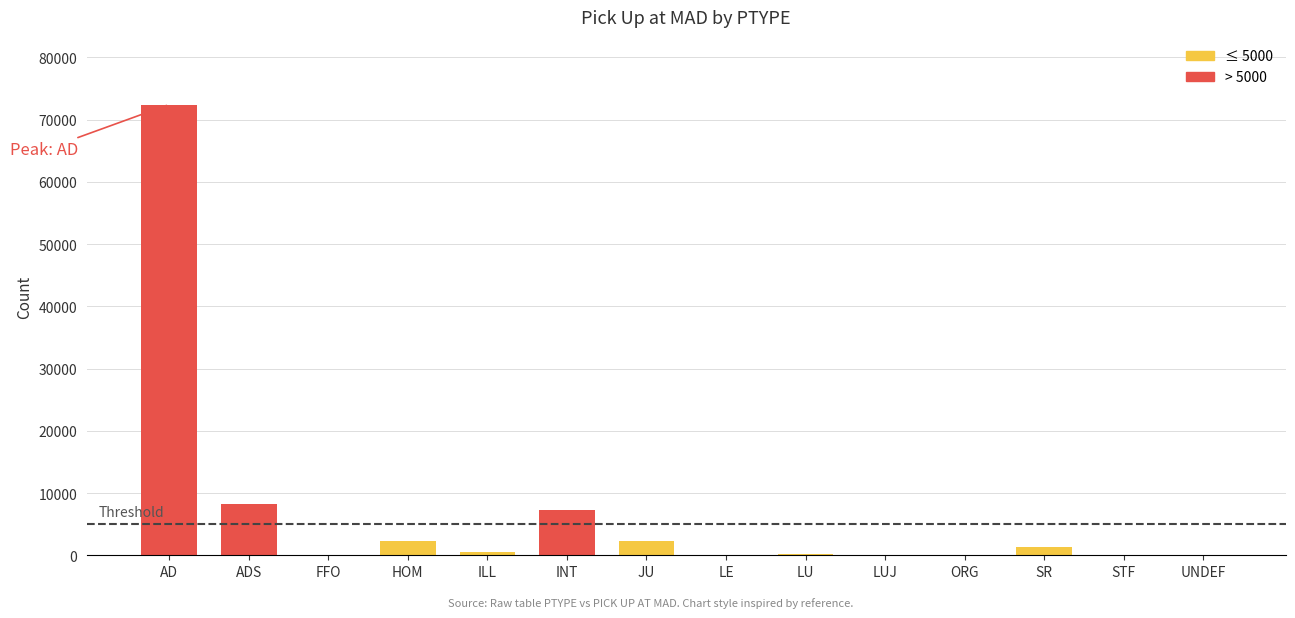

Which category has the highest value across all series?

AD